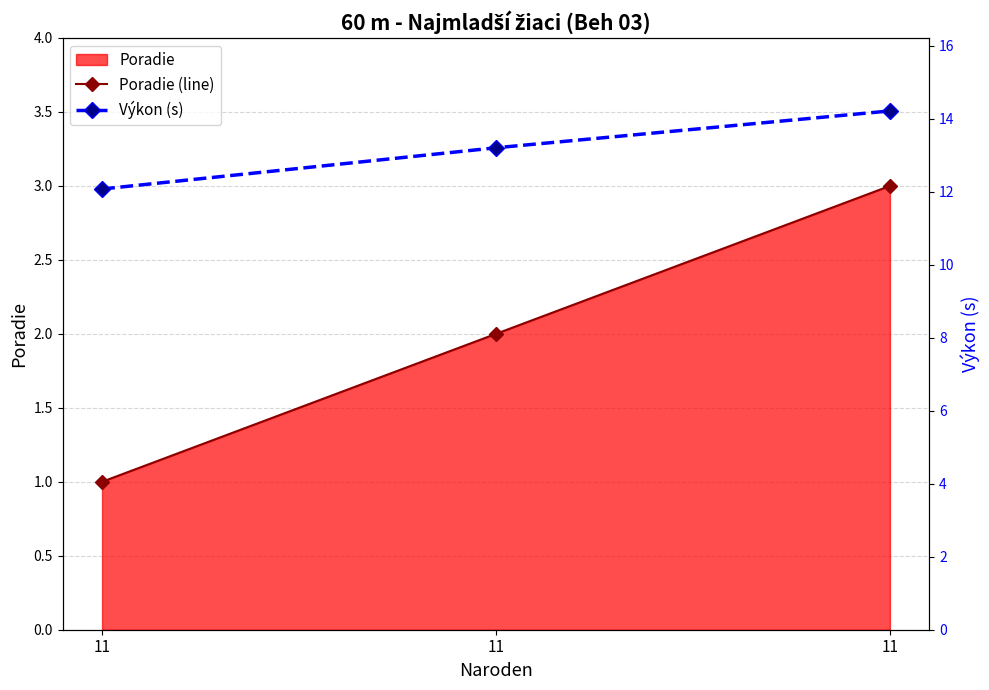

Reading right to left, list all the values displayed in this chart.

Poradie (line): 11=3.0	11=2.0	11=1.0
Výkon (s): 11=14.2	11=13.2	11=12.1